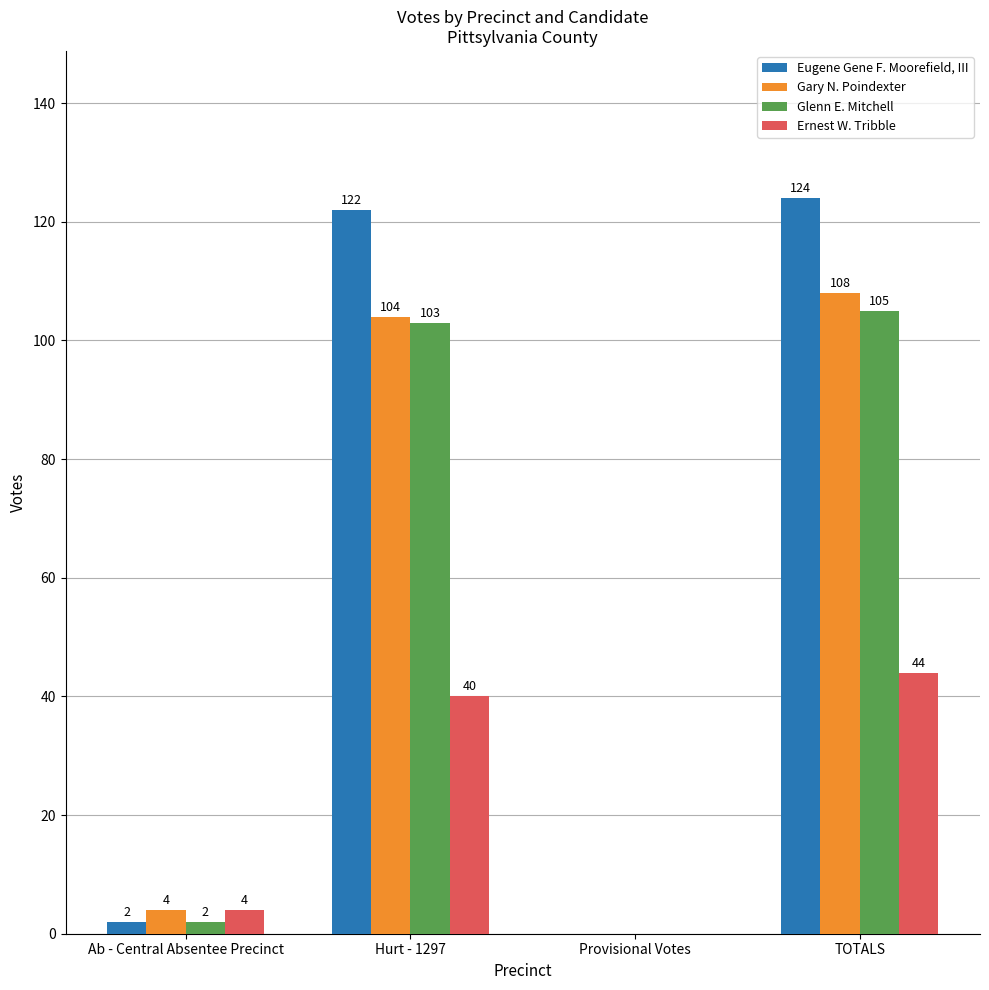

At which category is the sum across all series the highest?

TOTALS